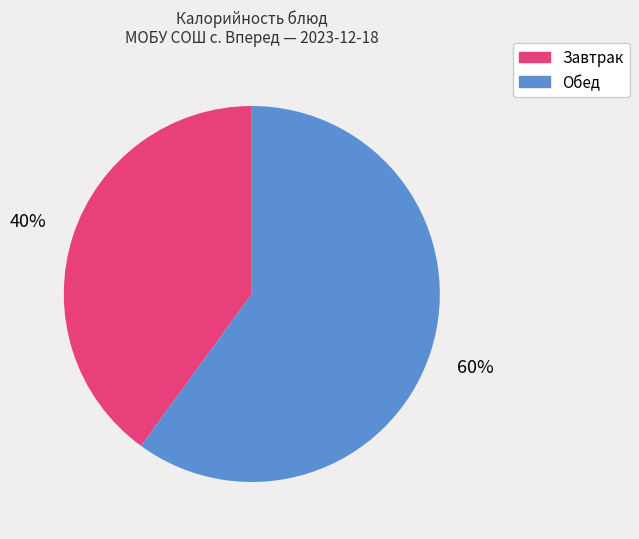

How many segments does this pie chart have?

2